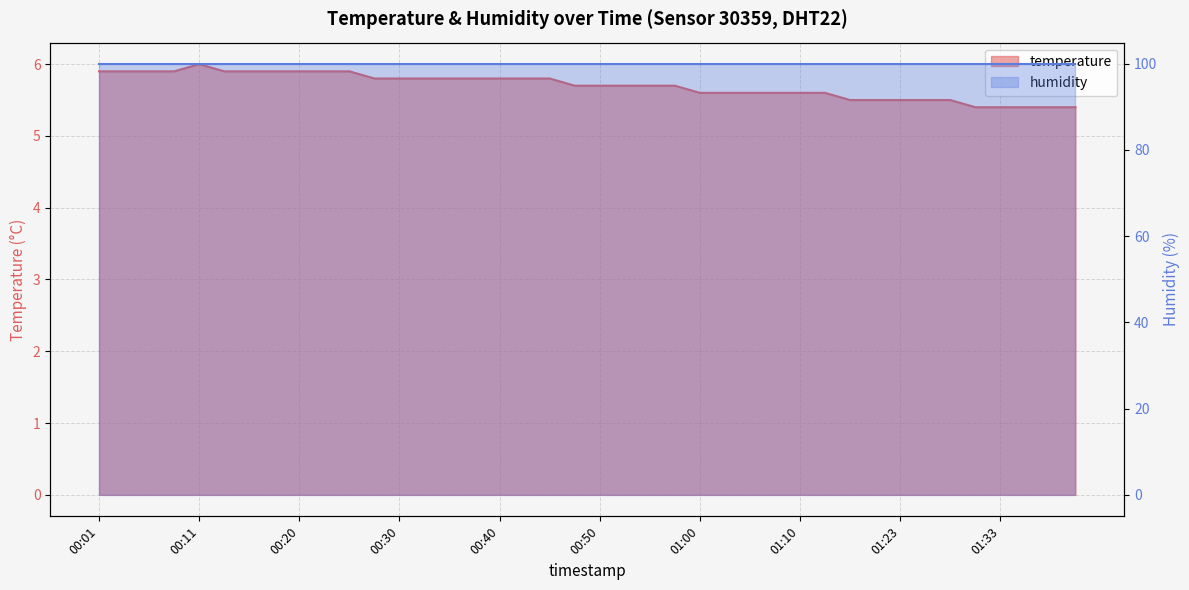

Reading left to right, transcribe all the data shown in this chart.

5.9	5.9	5.9	5.9	6.0	5.9	5.9	5.9	5.9	5.9	5.9	5.8	5.8	5.8	5.8	5.8	5.8	5.8	5.8	5.7	5.7	5.7	5.7	5.7	5.6	5.6	5.6	5.6	5.6	5.6	5.5	5.5	5.5	5.5	5.5	5.4	5.4	5.4	5.4	5.4